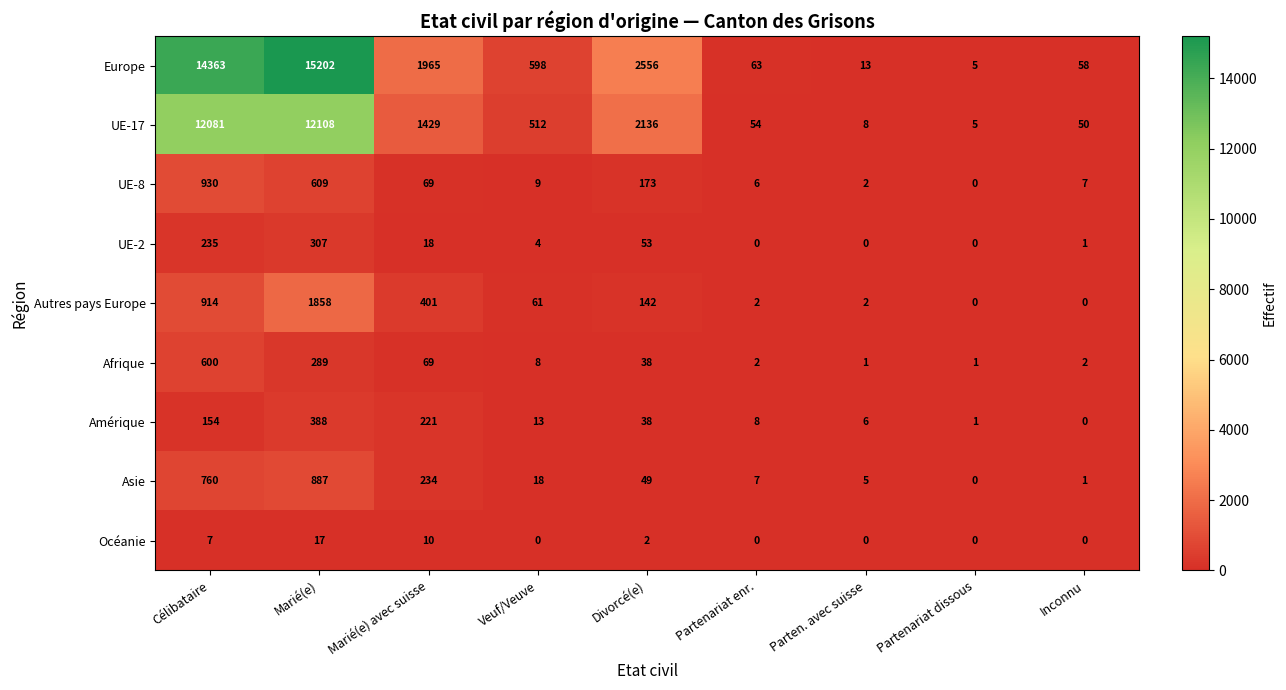

Is it true that UE-8 equals 609 at Marié(e)?

True